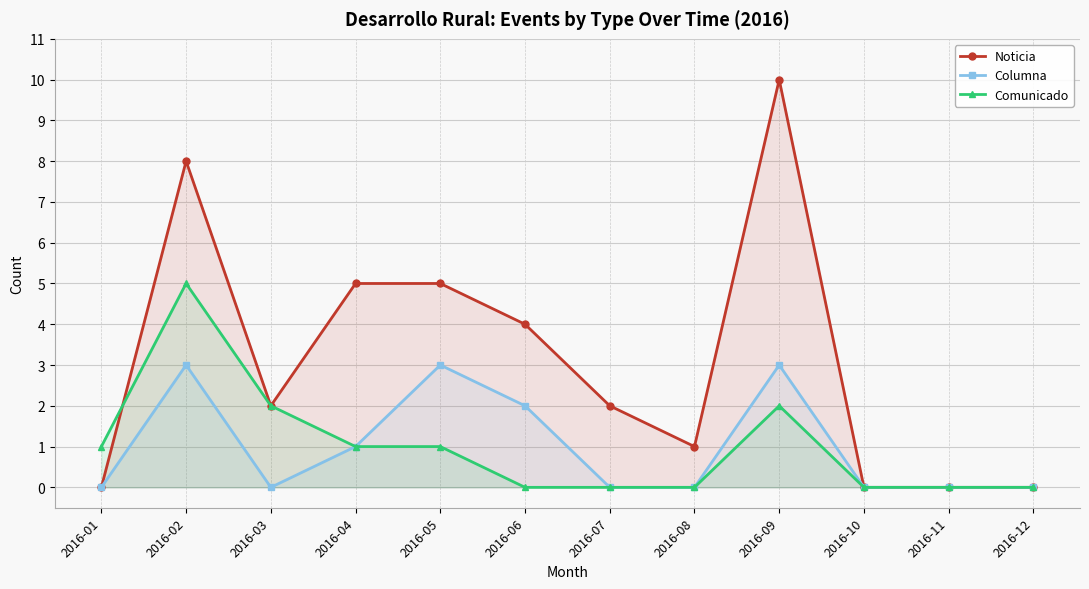

Reading left to right, what are all the values shown in this chart?

Noticia: 0	8	2	5	5	4	2	1	10	0	0	0
Columna: 0	3	0	1	3	2	0	0	3	0	0	0
Comunicado: 1	5	2	1	1	0	0	0	2	0	0	0